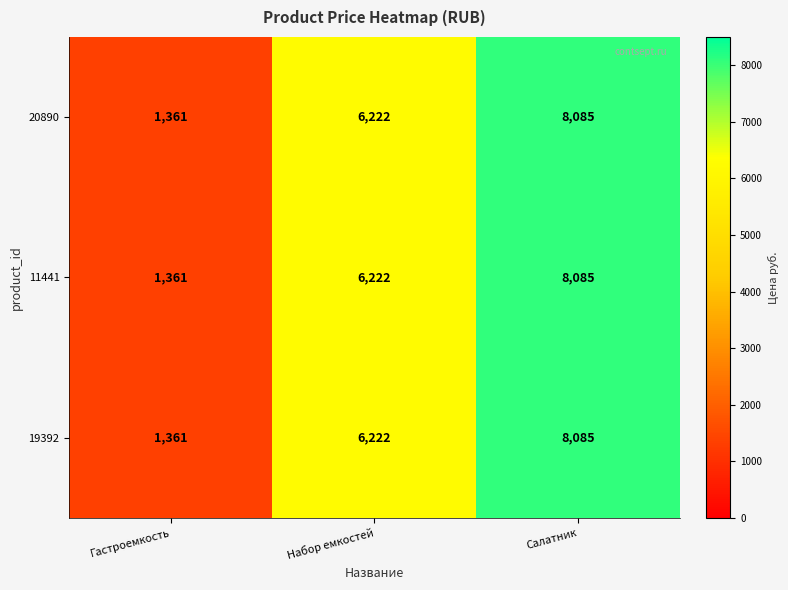

The value of 19392 at Салатник is 8085. True or false?

True